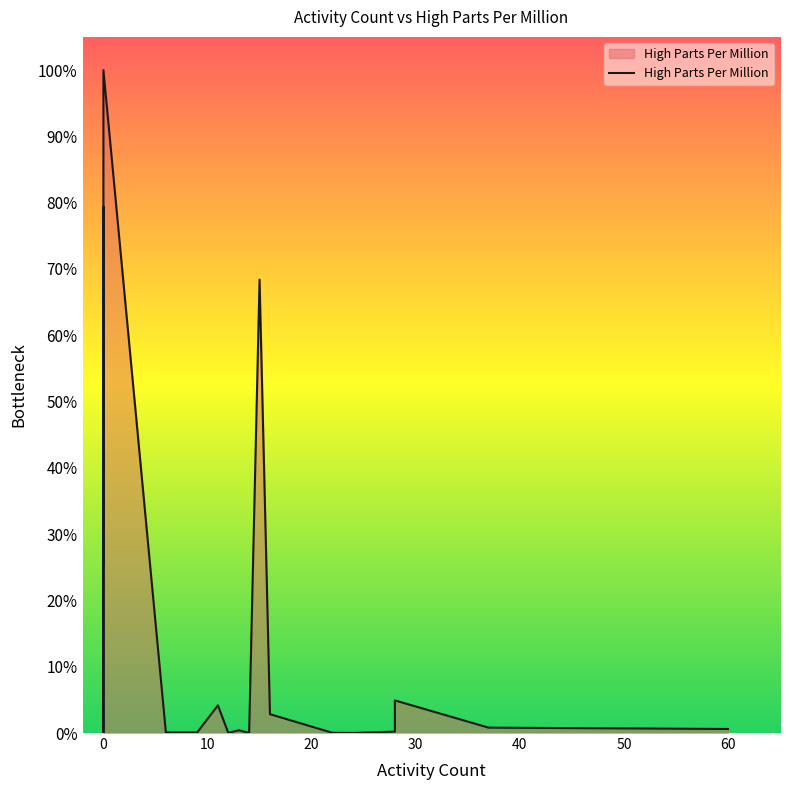

Is it true that the value at 17 is 1.5?

False